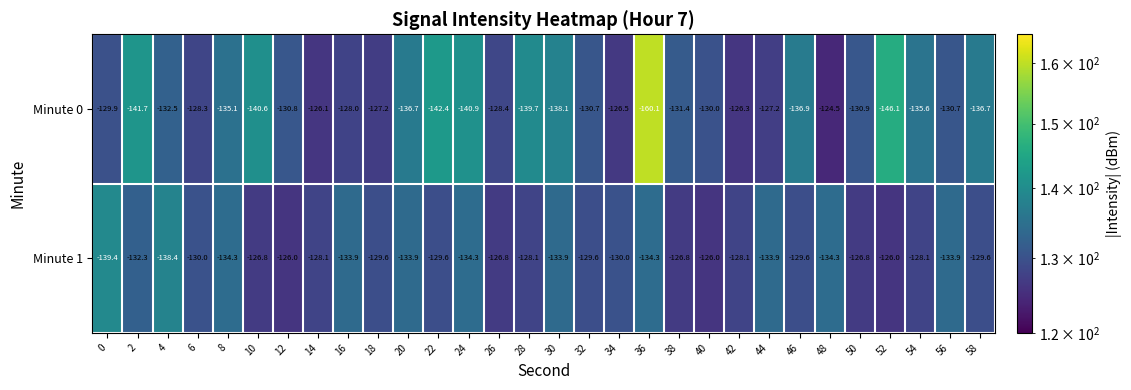

What is the minimum value shown in the chart?

-160.1